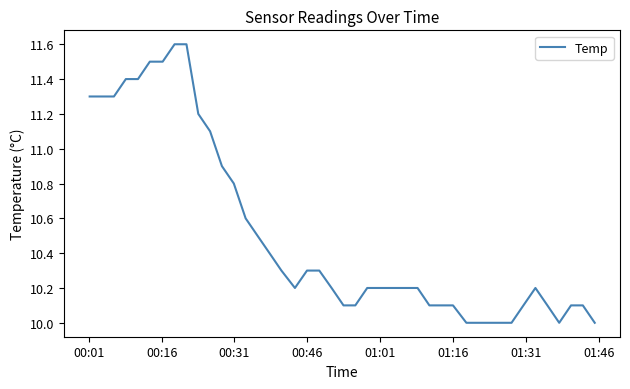

What is the smallest value displayed?

10.0